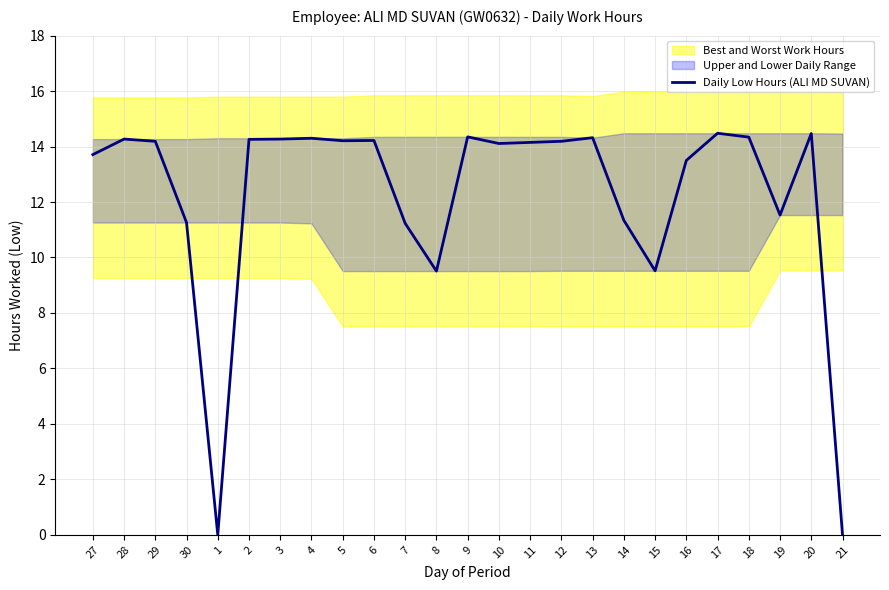

Rank the categories by value from highest to lowest.

17, 20, 9, 18, 13, 4, 28, 3, 2, 6, 5, 29, 12, 11, 10, 27, 16, 19, 14, 30, 7, 15, 8, 1, 21